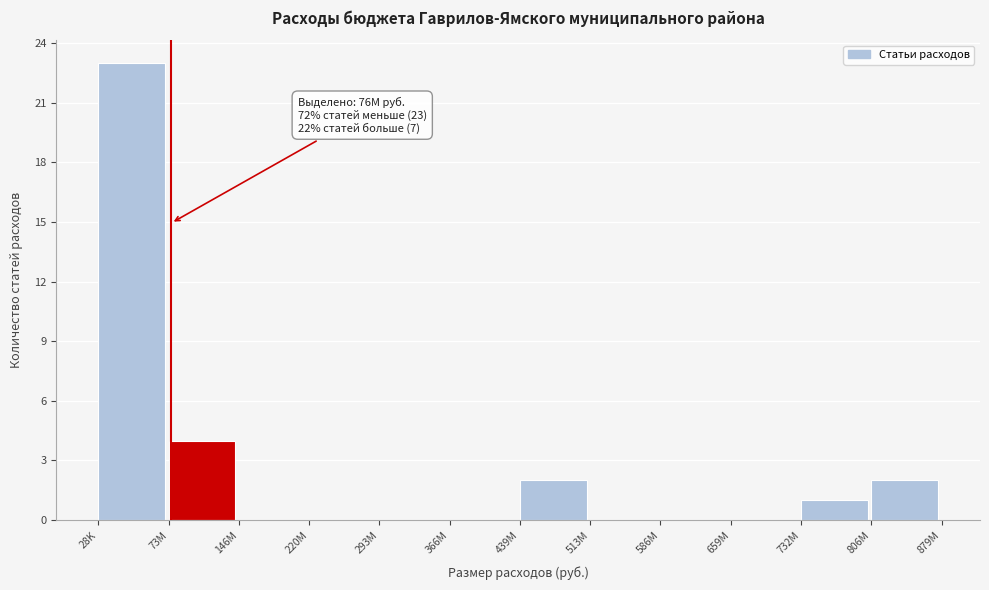

Reading left to right, list all the values displayed in this chart.

28K=23	73M=4	146M=0	220M=0	293M=0	366M=0	439M=2	513M=0	586M=0	659M=0	732M=1	806M=2